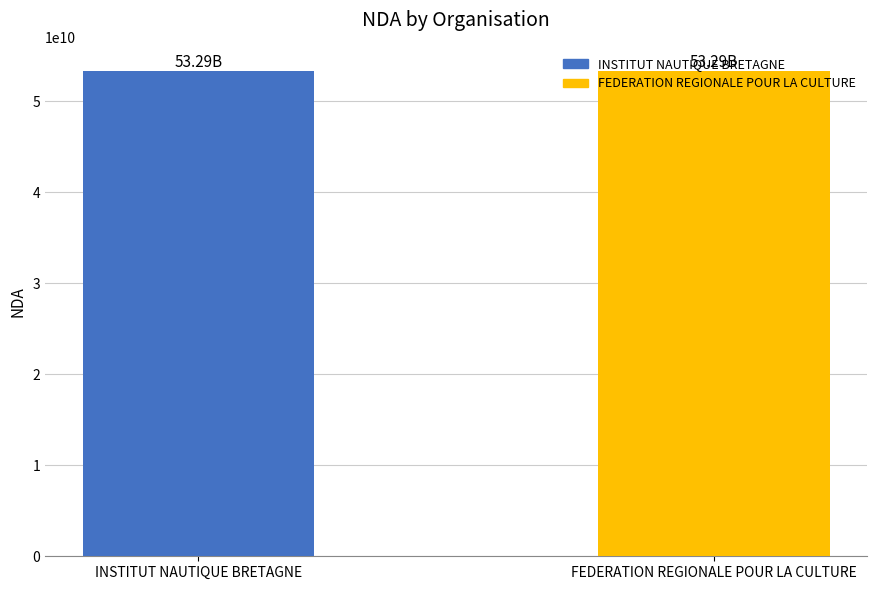

Which series has the widest spread of values?

INSTITUT NAUTIQUE BRETAGNE